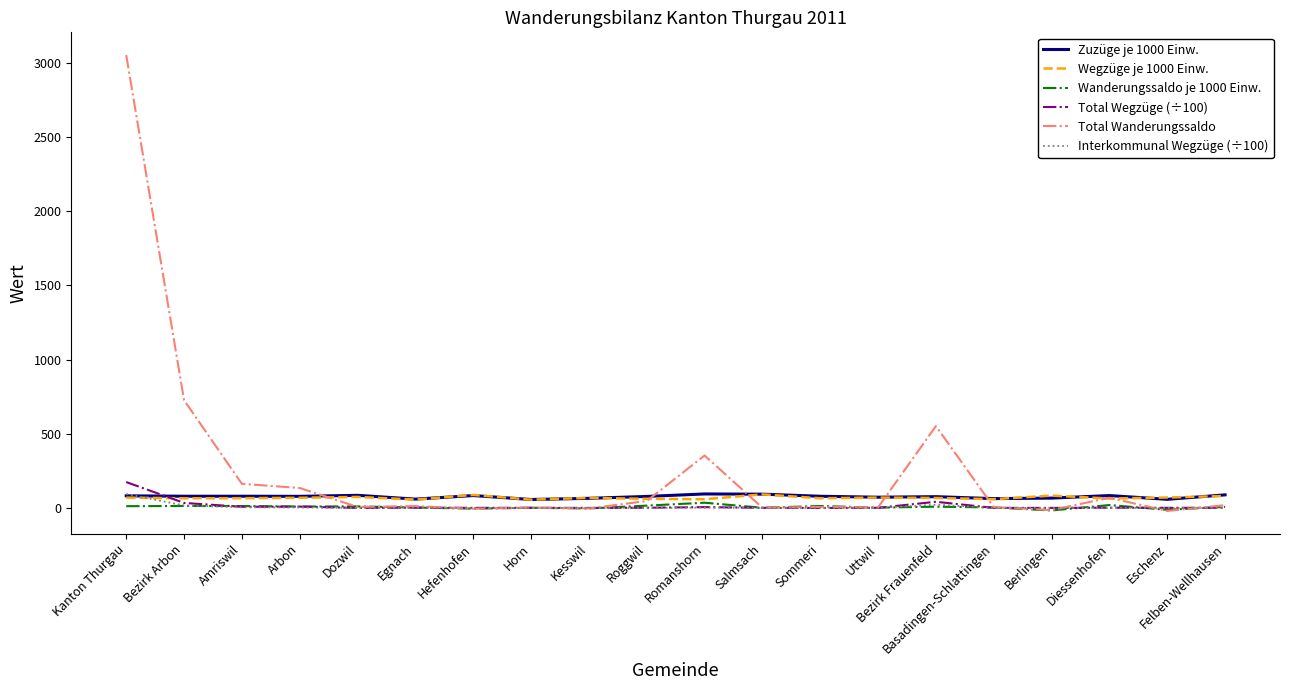

Does the chart display data point markers on the line(s)?

No